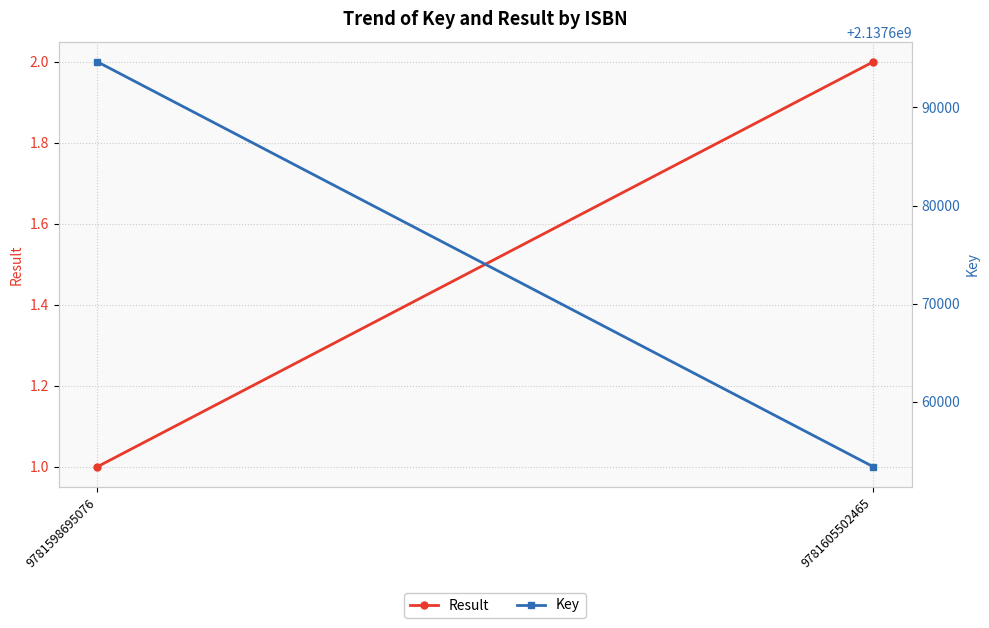

Reading left to right, what are all the values shown in this chart?

Result: 1	2
Key: 2137694649	2137653376